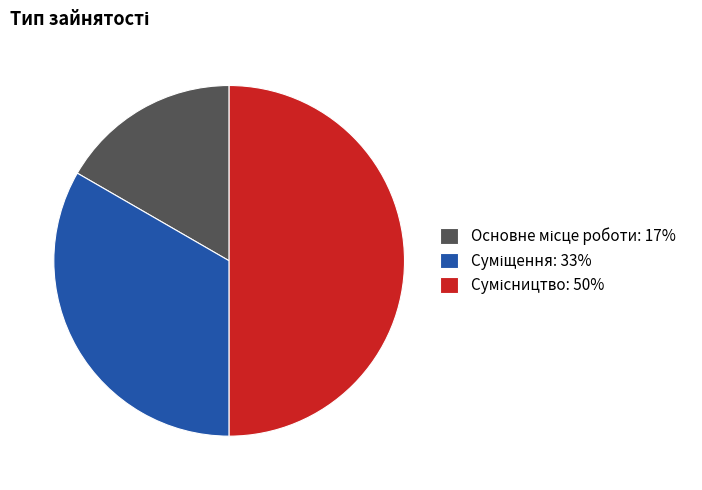

To the nearest percent, what is the average slice percentage?

33%